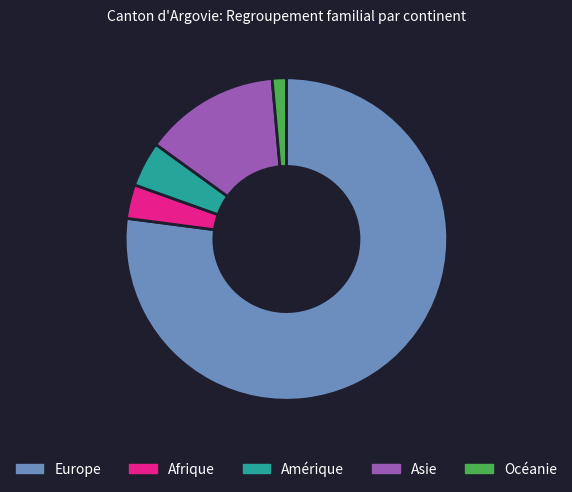

True or false: Océanie accounts for 1% of the total.

True